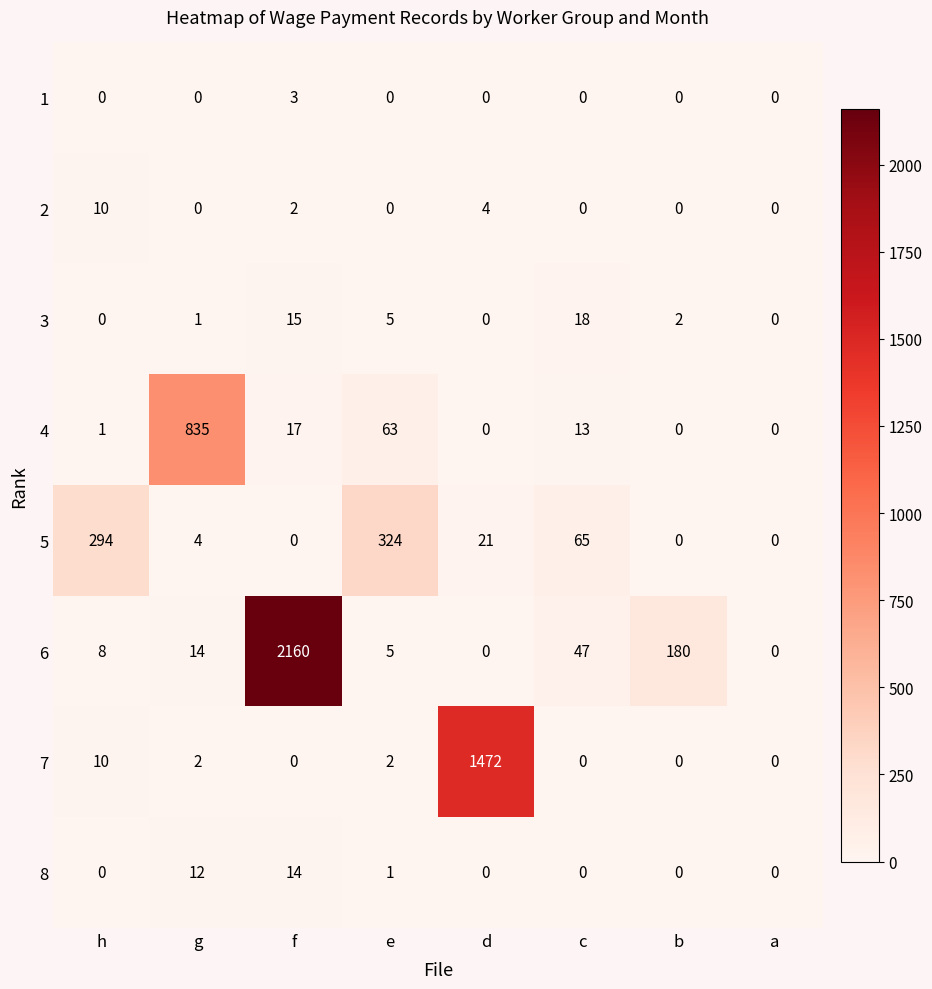

Which category has the highest value across all series?

f